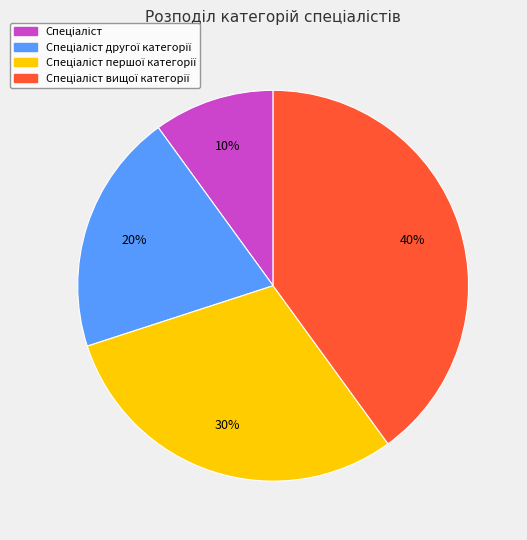

Is there a majority slice in this chart?

No